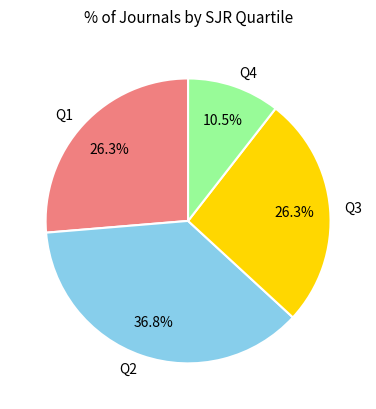

To the nearest percent, what percentage of the pie is Q1?

26%